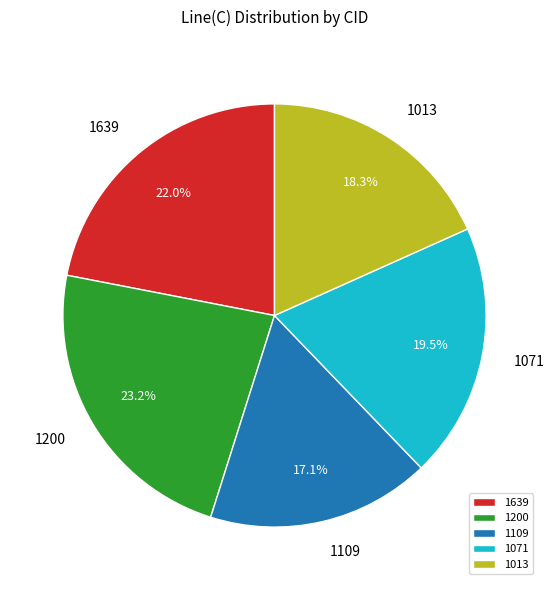

Approximately how many times larger is the value at 1200 compared to 1109?

1.4